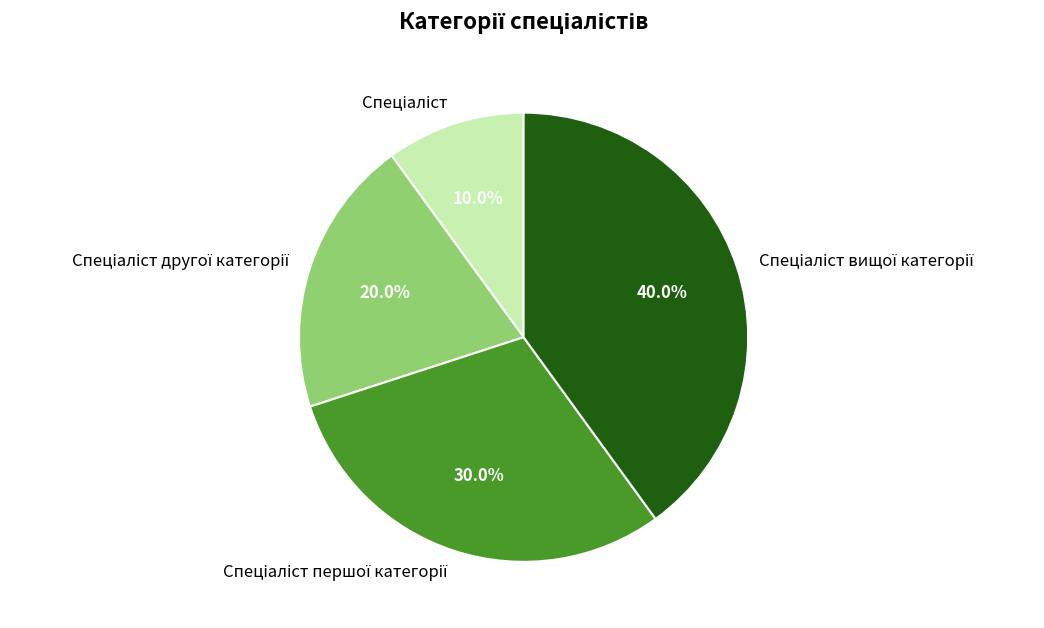

Is there a majority slice in this chart?

No